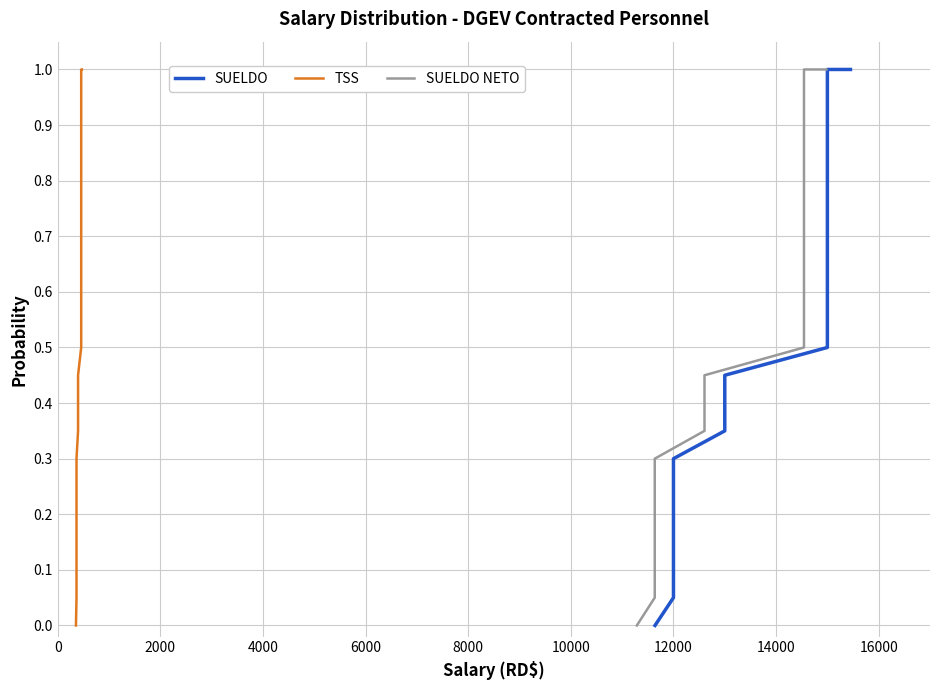

True or false: SUELDO NETO has more than 1 points higher than both neighbors.

False